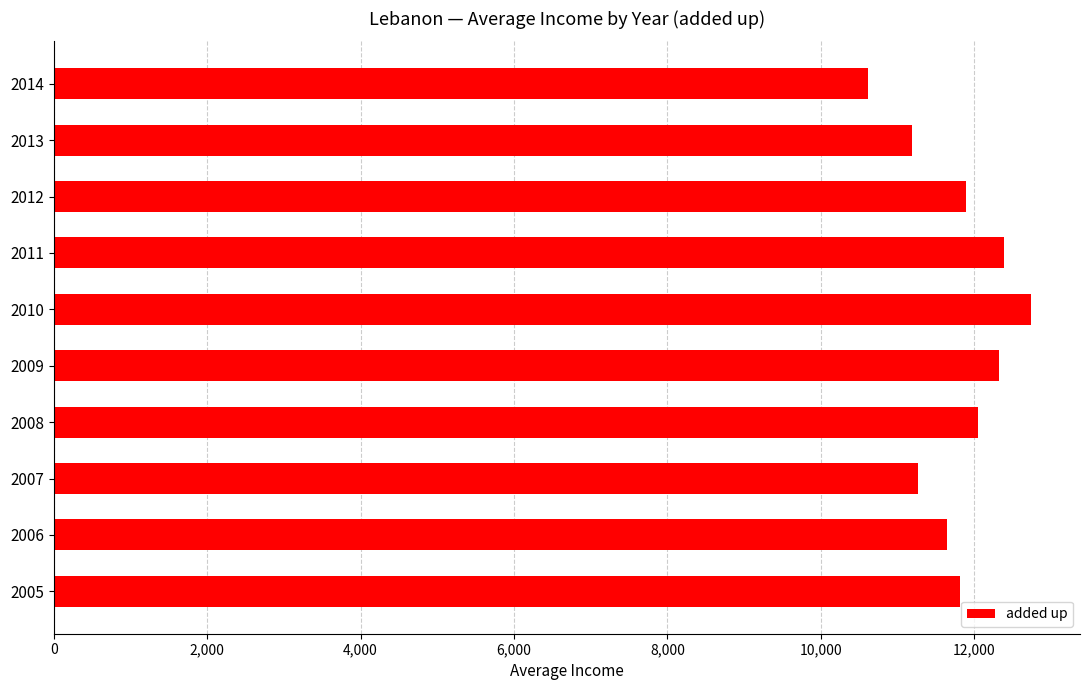

Between 2008 and 2013, which is larger?

2008